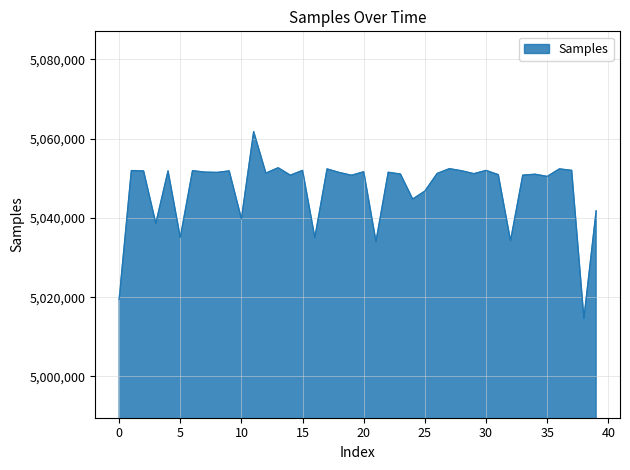

What is the maximum value shown in the chart?

5061793